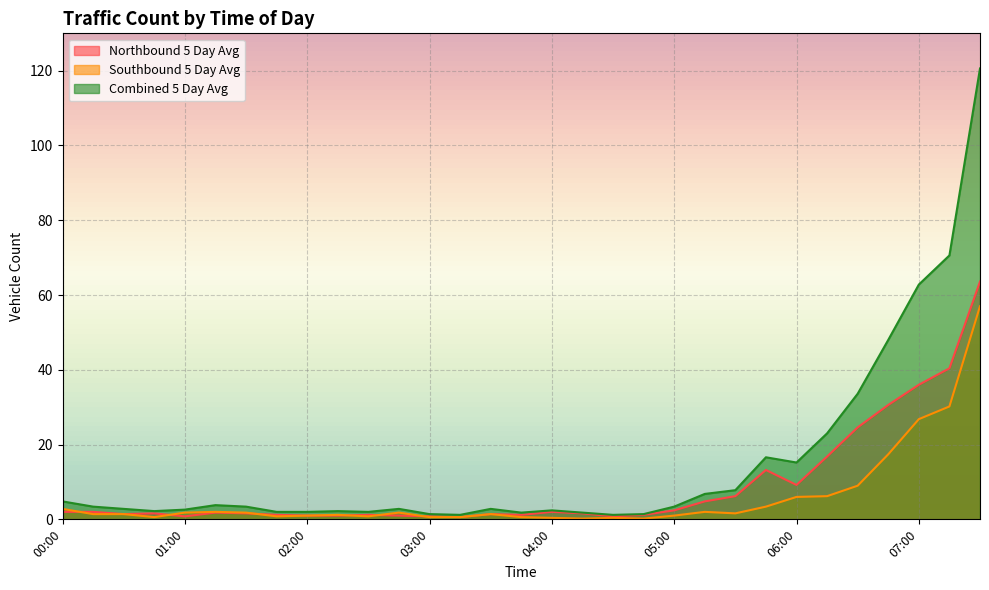

Does the chart display data point markers on the line(s)?

No